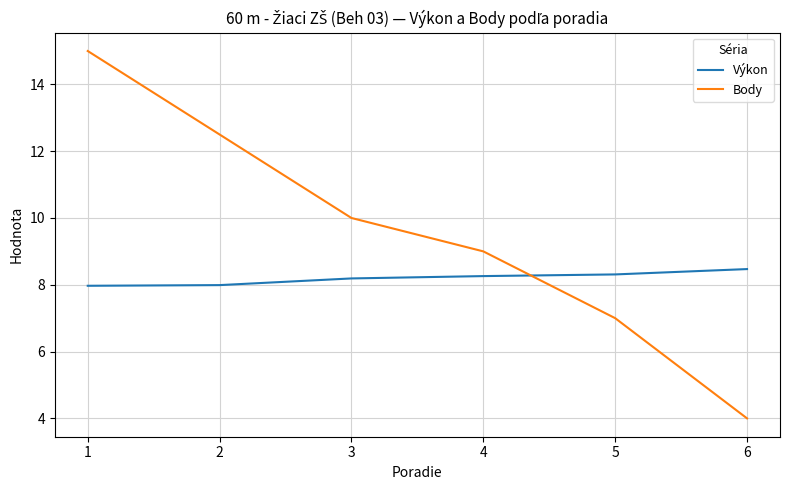

Which series ends up on top after the final intersection of Body and Výkon?

Výkon